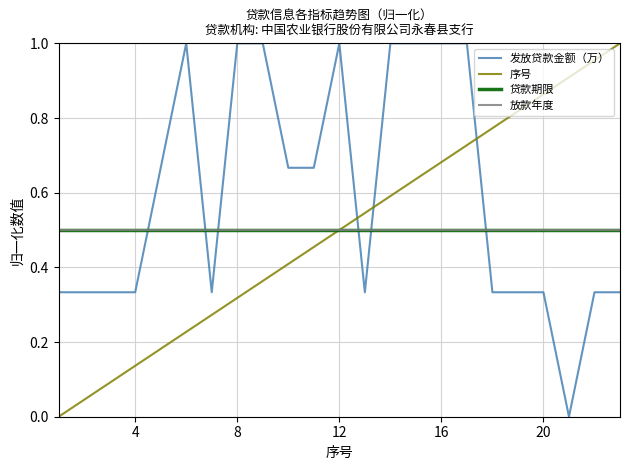

Is this an area chart (filled region under the line)?

No